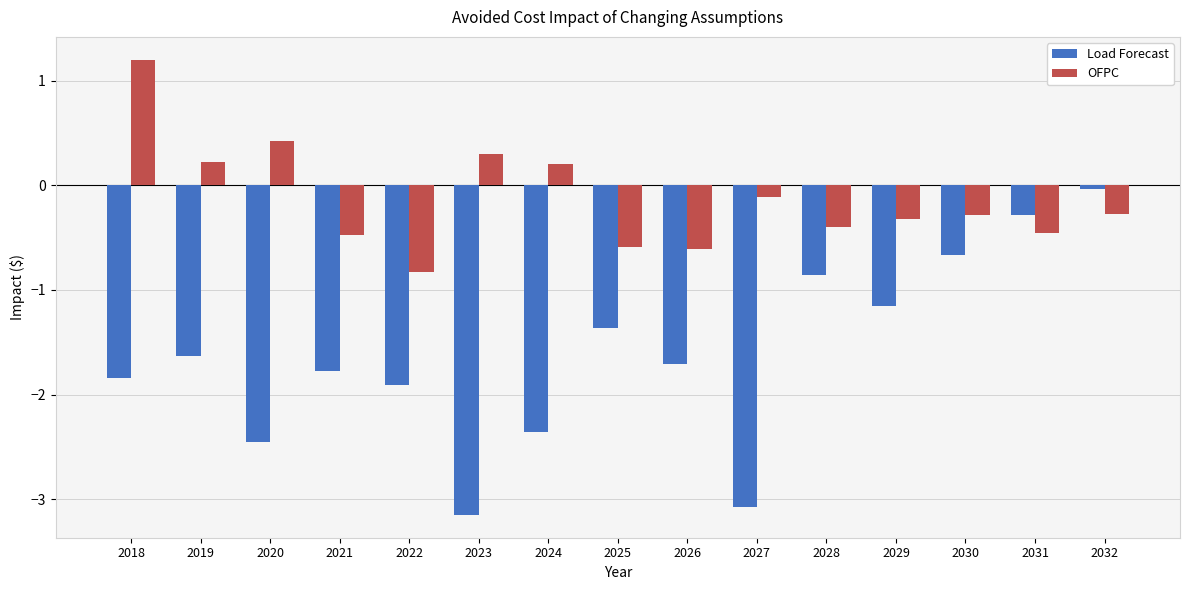

What is the total value across all series at 2020?

-2.0